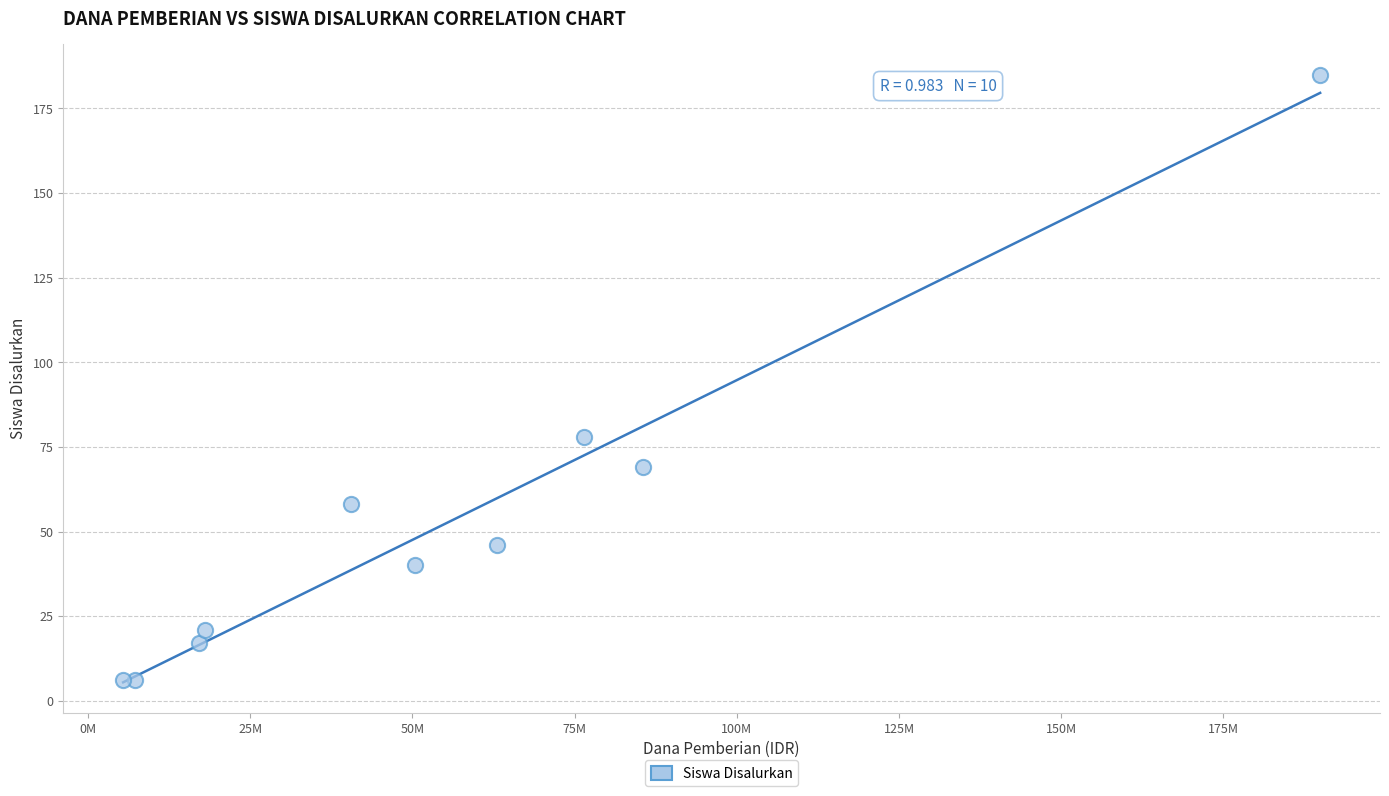

What Y value in the scatter plot is closest to 95?

78